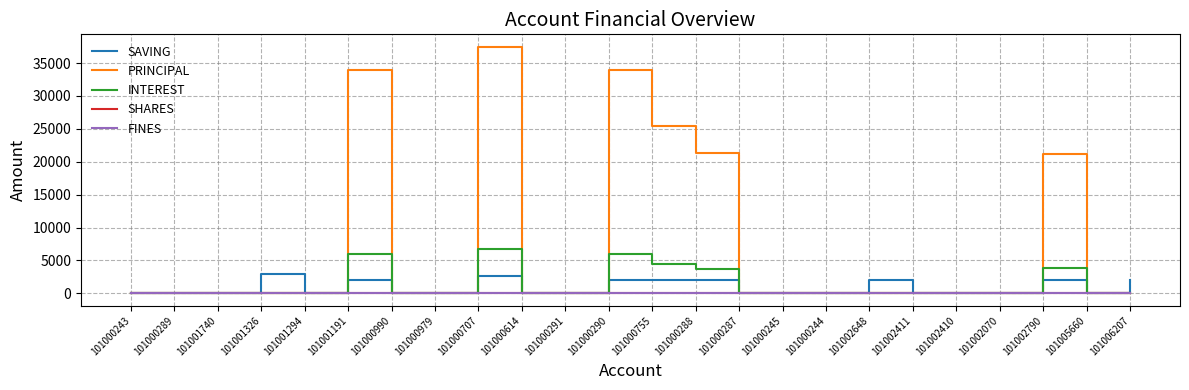

What is the difference between the maximum and minimum values in the PRINCIPAL series?

37500